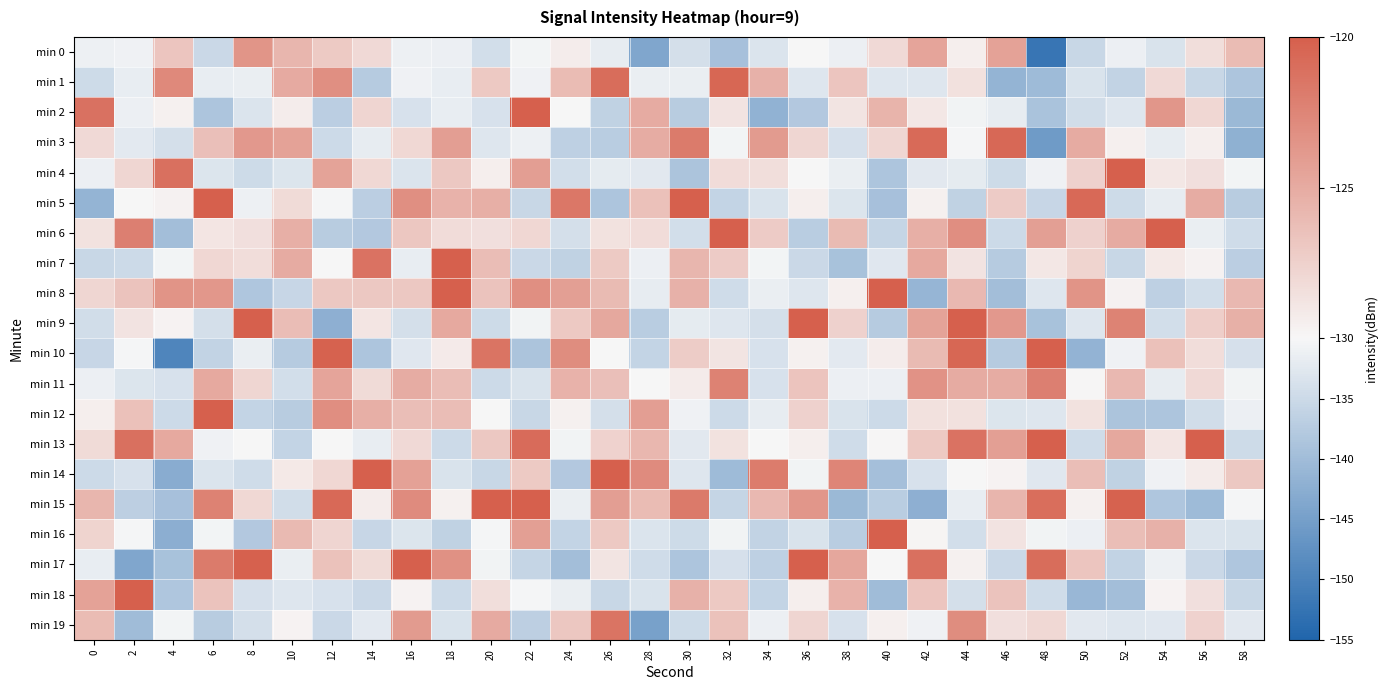

Which series has the largest total across all categories?

min 13